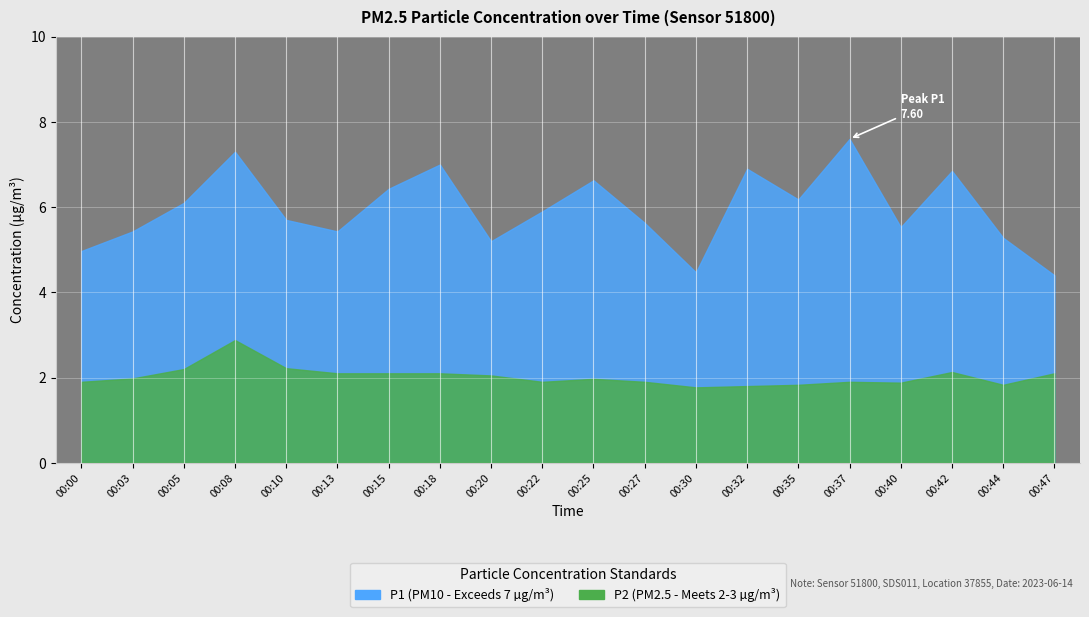

Which series has the widest spread of values?

P1